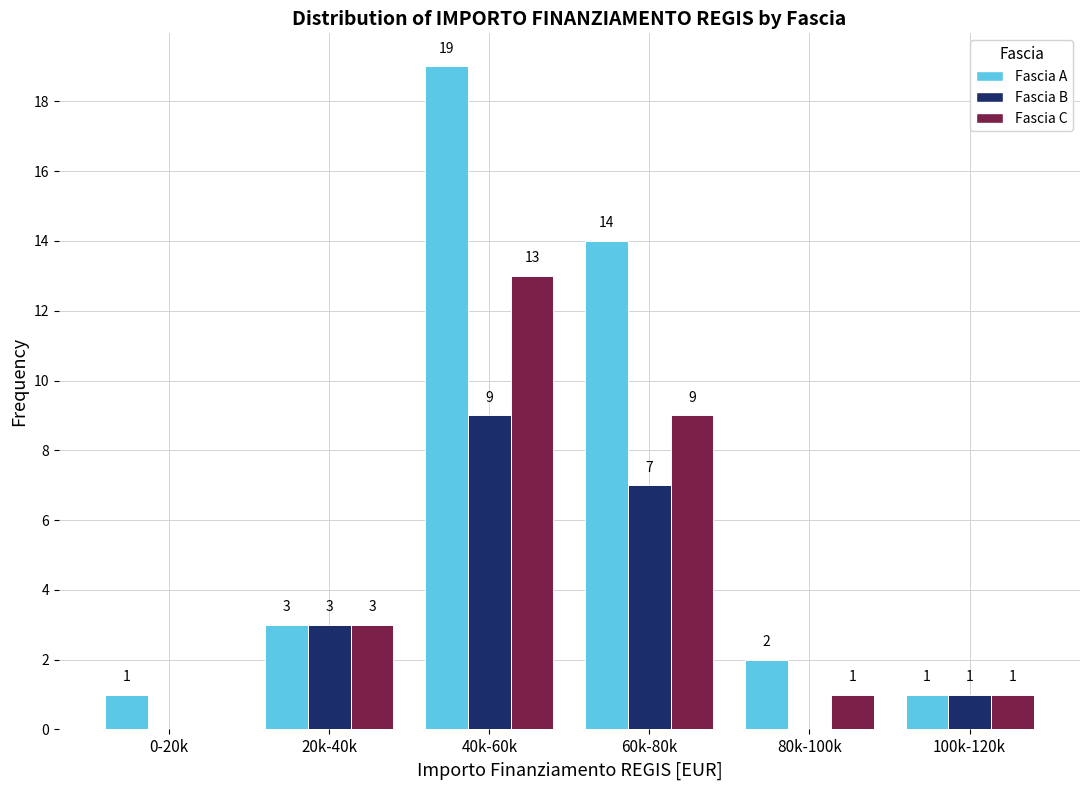

Reading left to right, list all the values displayed in this chart.

Fascia A: 0-20k=1	20k-40k=3	40k-60k=19	60k-80k=14	80k-100k=2	100k-120k=1
Fascia B: 0-20k=0	20k-40k=3	40k-60k=9	60k-80k=7	80k-100k=0	100k-120k=1
Fascia C: 0-20k=0	20k-40k=3	40k-60k=13	60k-80k=9	80k-100k=1	100k-120k=1